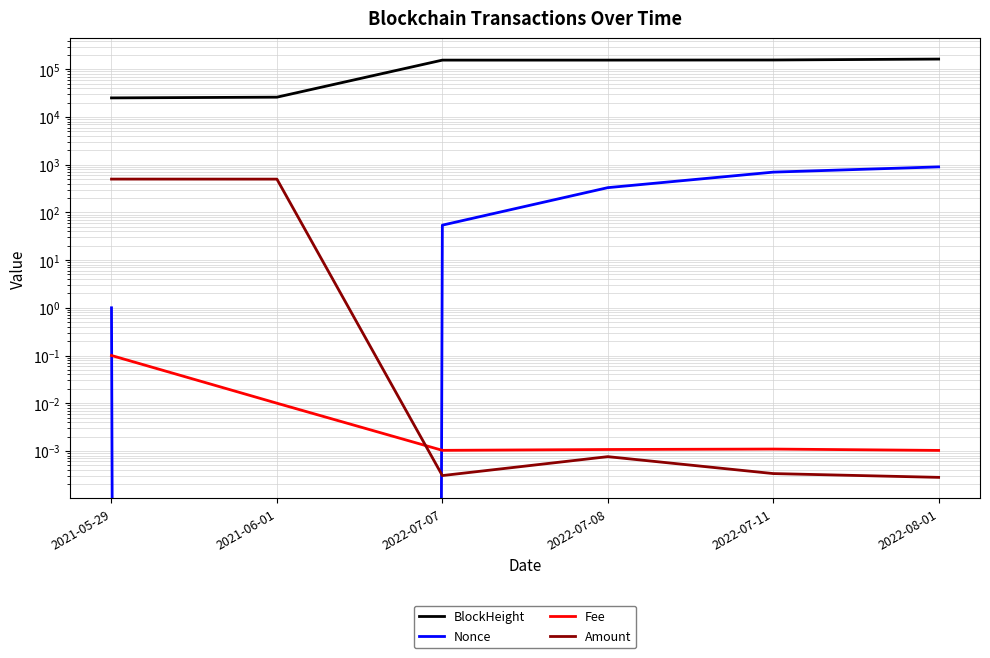

At which label does Amount reach its peak?

2021-05-29